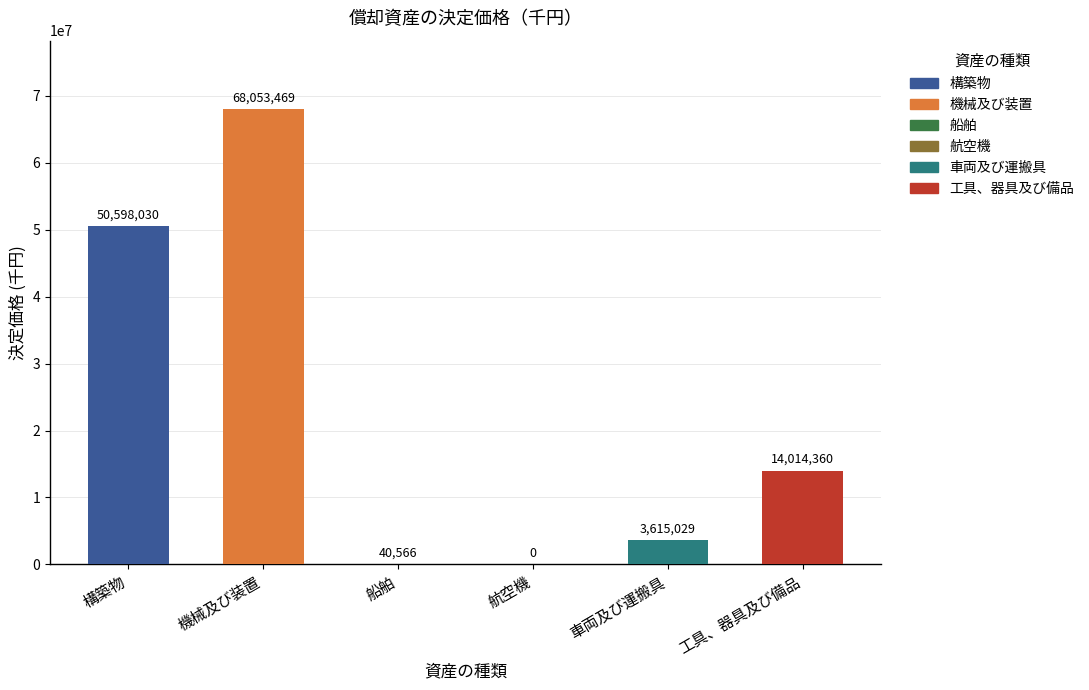

The value at 機械及び装置 is 68053469. True or false?

True